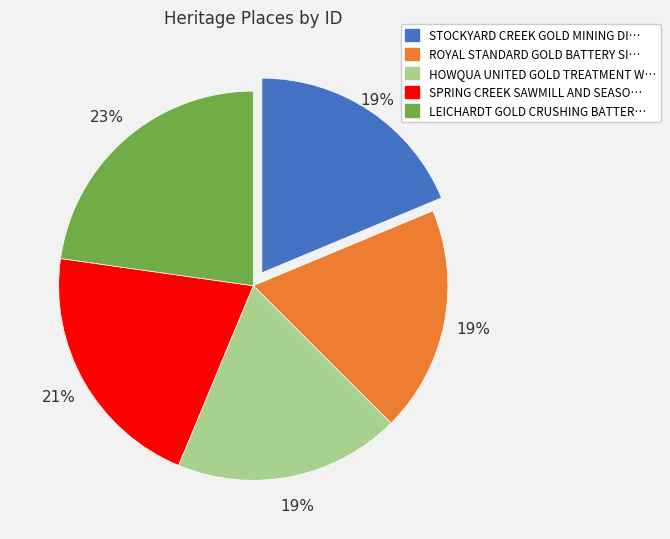

Is there a majority slice in this chart?

No